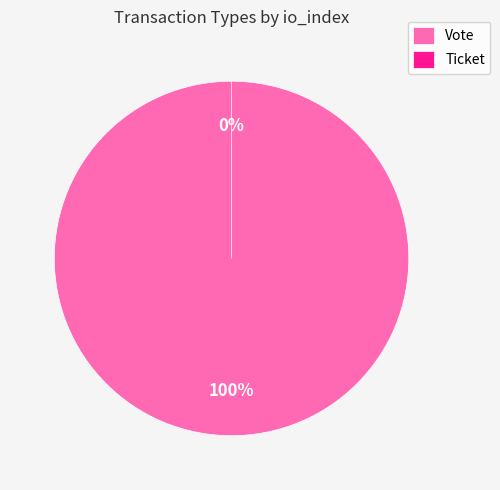

Which has a higher value, Ticket or Vote?

Vote